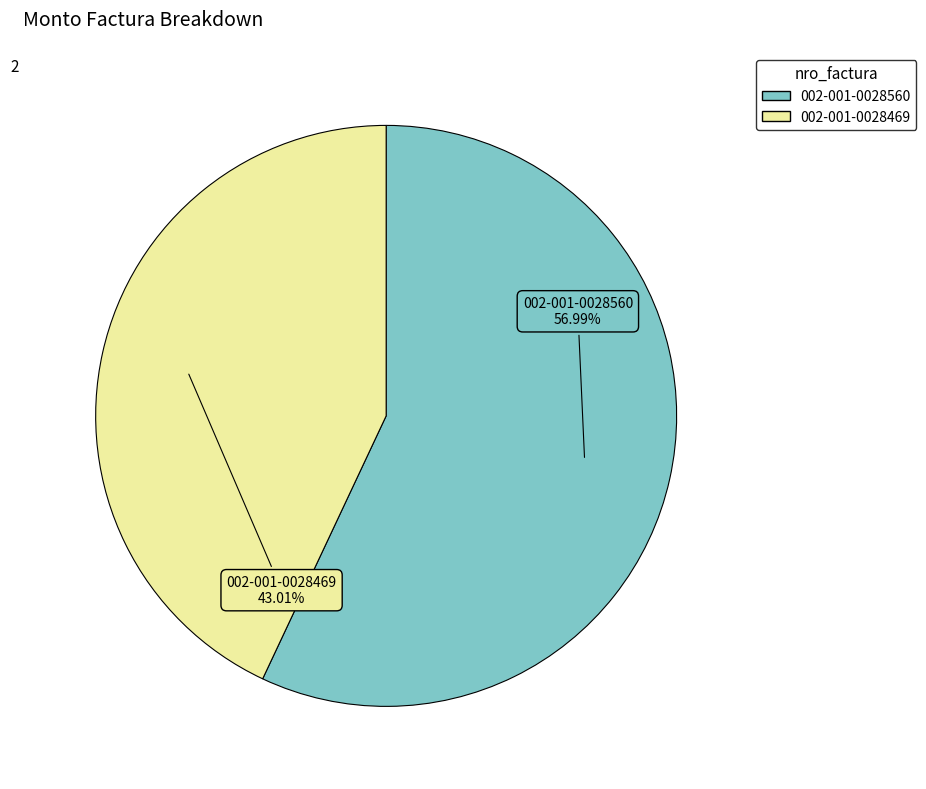

How many slices are in this pie chart?

2